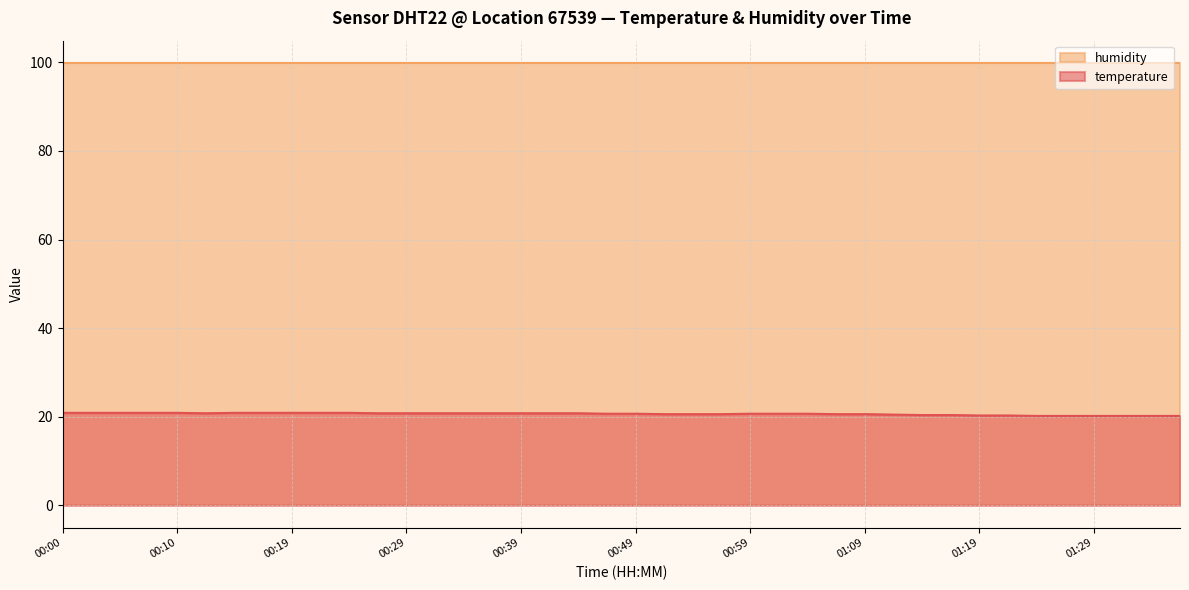

At which label is the value closest to 20?

01:24